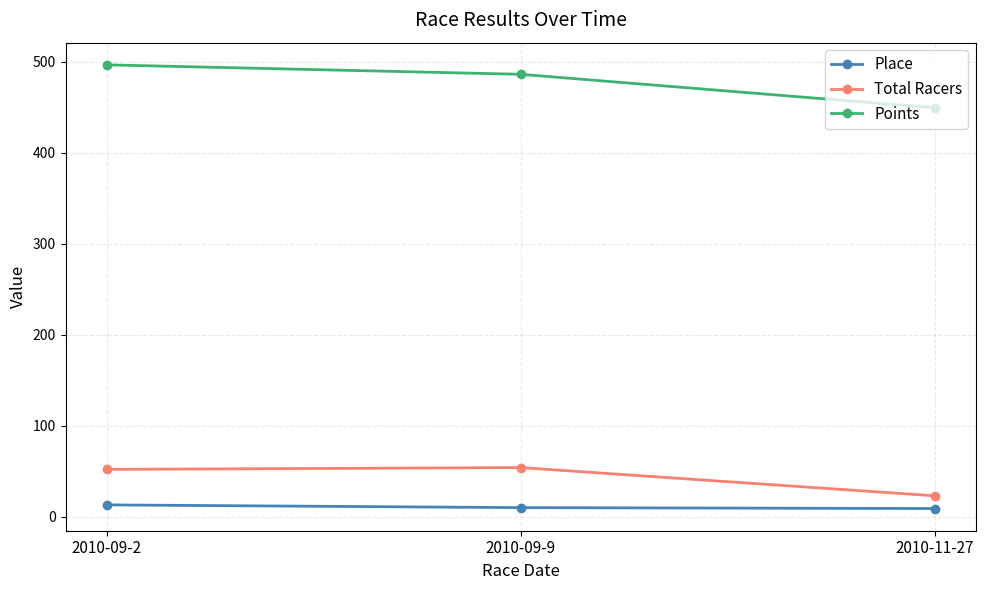

Is the value of Total Racers at 2010-09-2 greater than the value of Place at 2010-09-2?

Yes